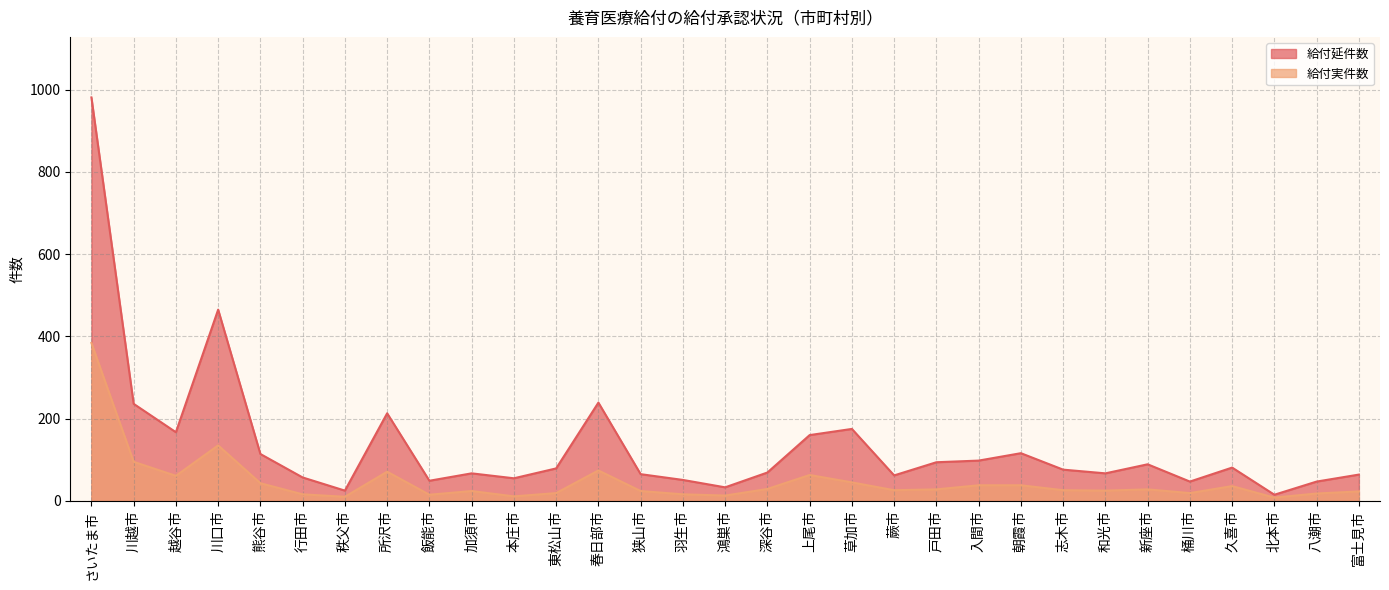

Rank the categories by 給付延件数 value from highest to lowest.

さいたま市, 川口市, 春日部市, 川越市, 所沢市, 草加市, 越谷市, 上尾市, 朝霞市, 熊谷市, 入間市, 戸田市, 新座市, 久喜市, 東松山市, 志木市, 深谷市, 加須市, 和光市, 狭山市, 富士見市, 蕨市, 行田市, 本庄市, 羽生市, 飯能市, 桶川市, 八潮市, 鴻巣市, 秩父市, 北本市